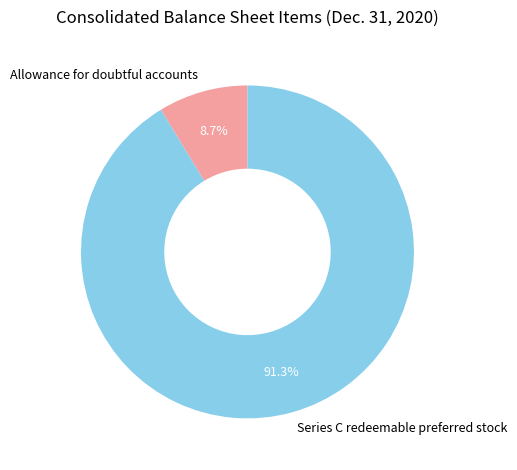

Which category has the smallest portion of the pie?

Allowance for doubtful accounts